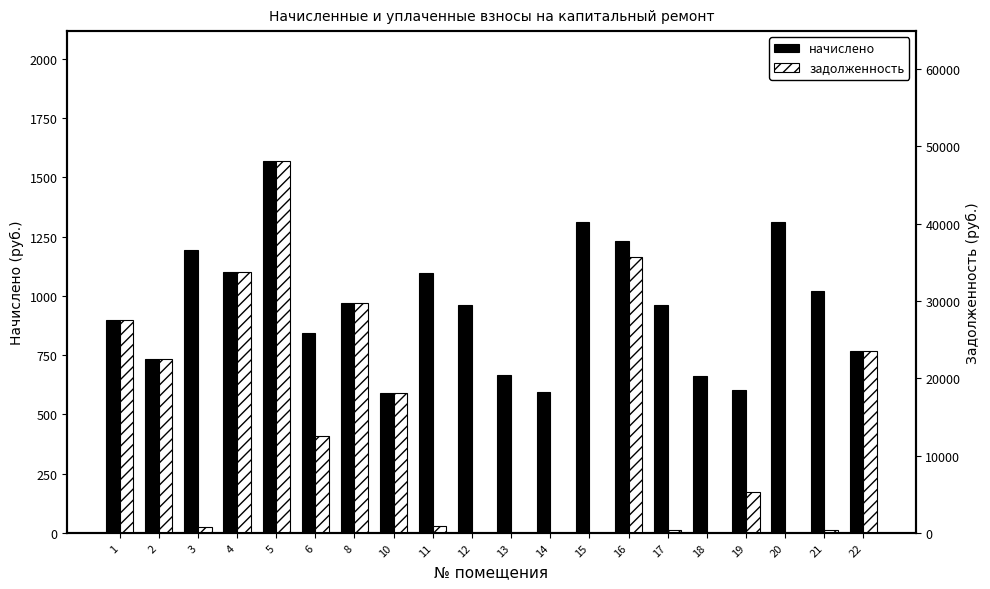

How many groups of bars are there?

20